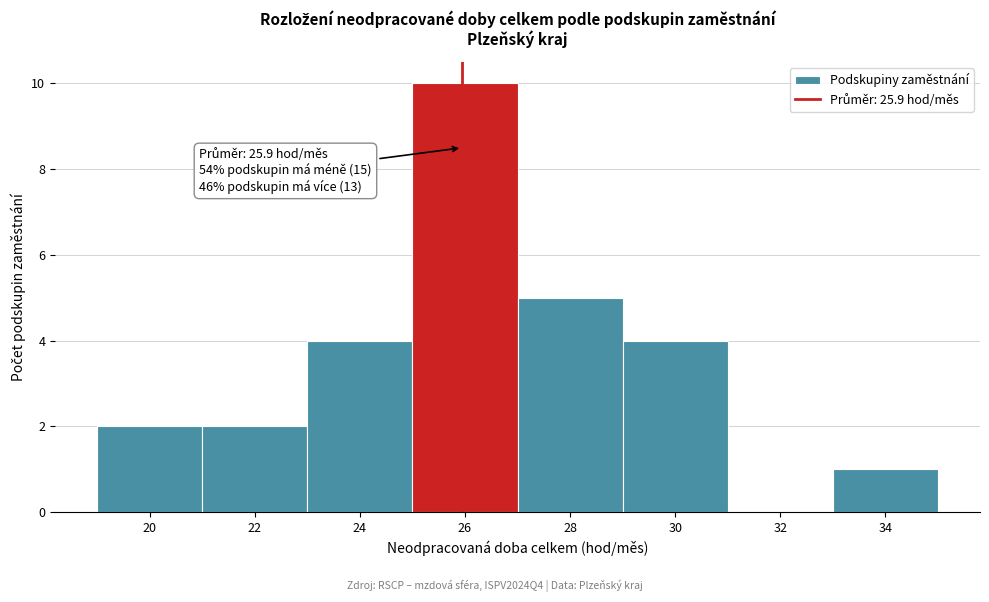

Which range on the x-axis has the tallest bar?

25 to 27